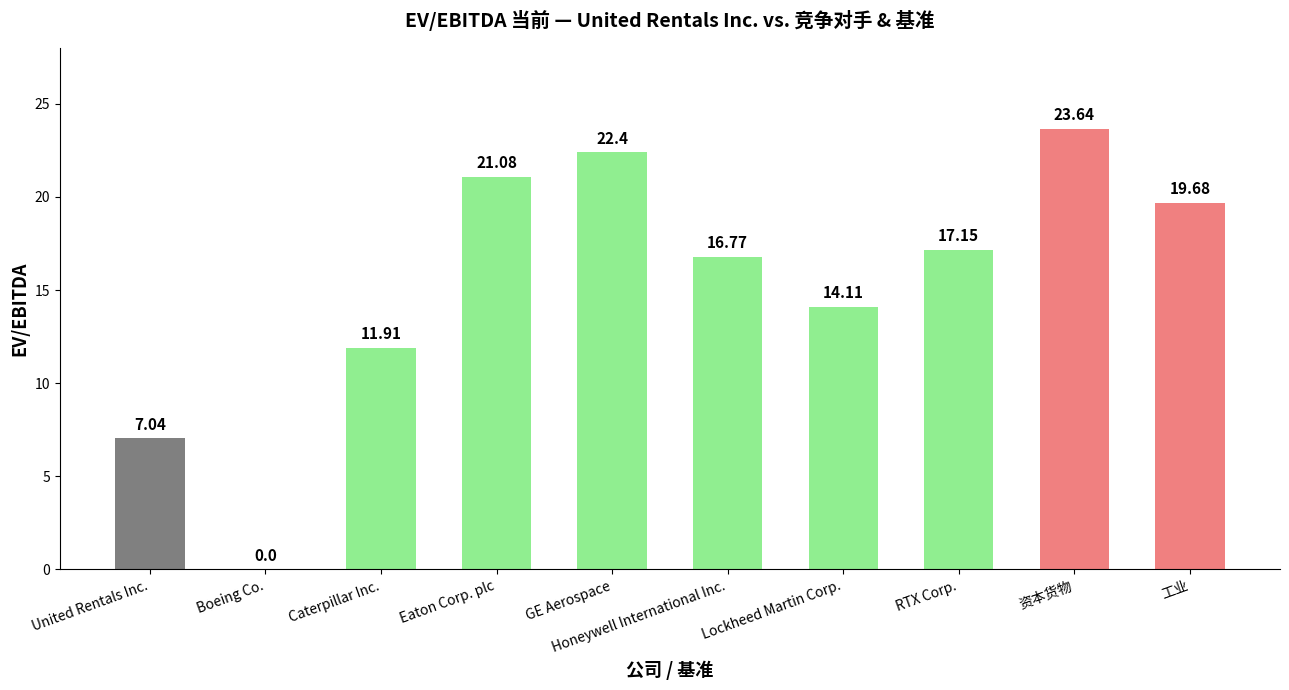

What is the change in value from United Rentals Inc. to 资本货物?

+16.6